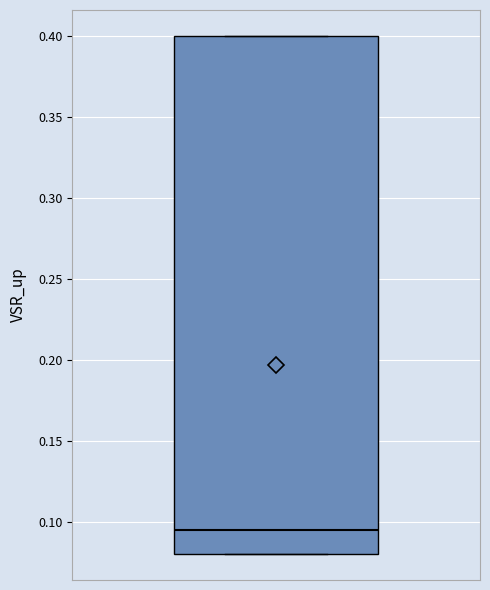

Transcribe this box plot: give where the median line is, the range the box spans, and where the two whiskers end, as read against the y-axis. The values are not printed on the chart, so give them approximately, as read against the axis.

median 0.095, box 0.080 to 0.400, whiskers 0.080 to 0.400